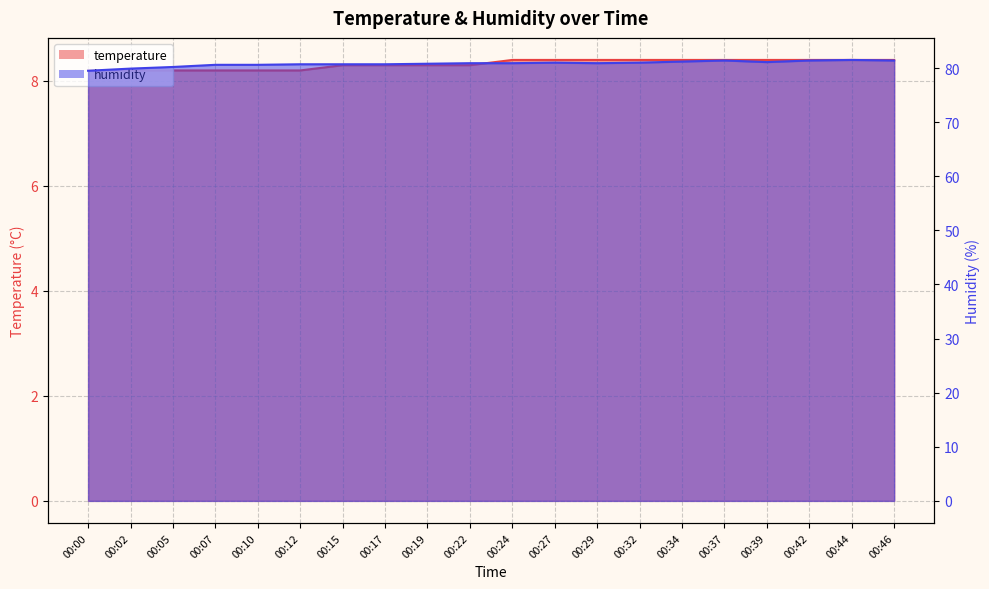

What is the maximum value shown in the chart?

81.5